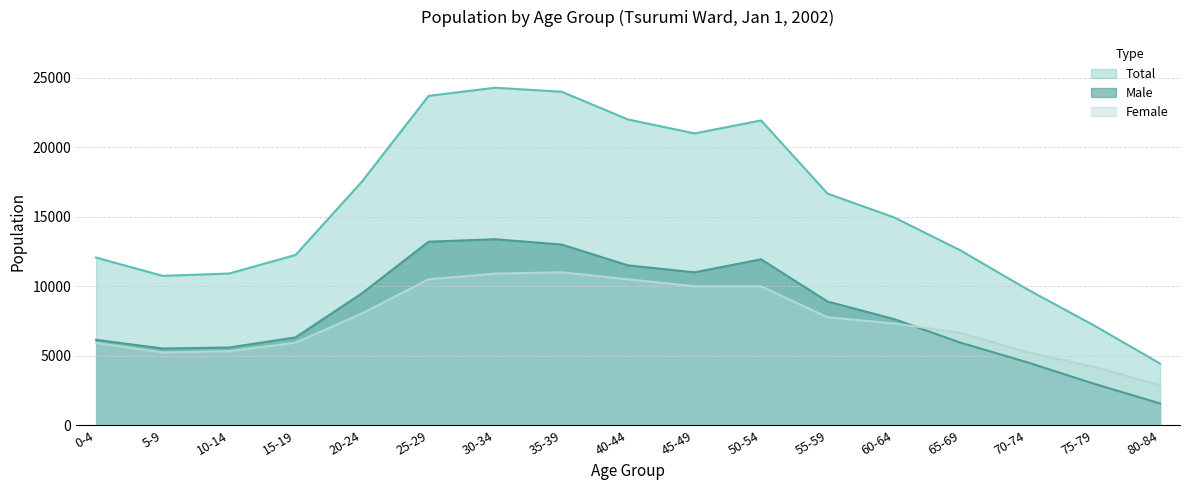

In Male, how many points are higher than both neighbors (excluding endpoints)?

2